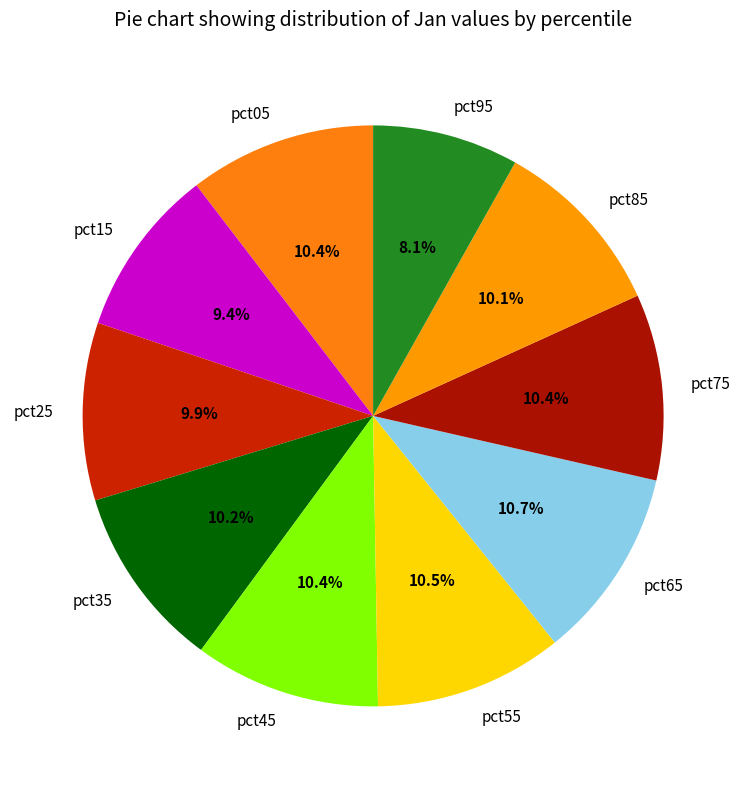

Approximately how many times larger is the value at pct55 compared to pct45?

1.0